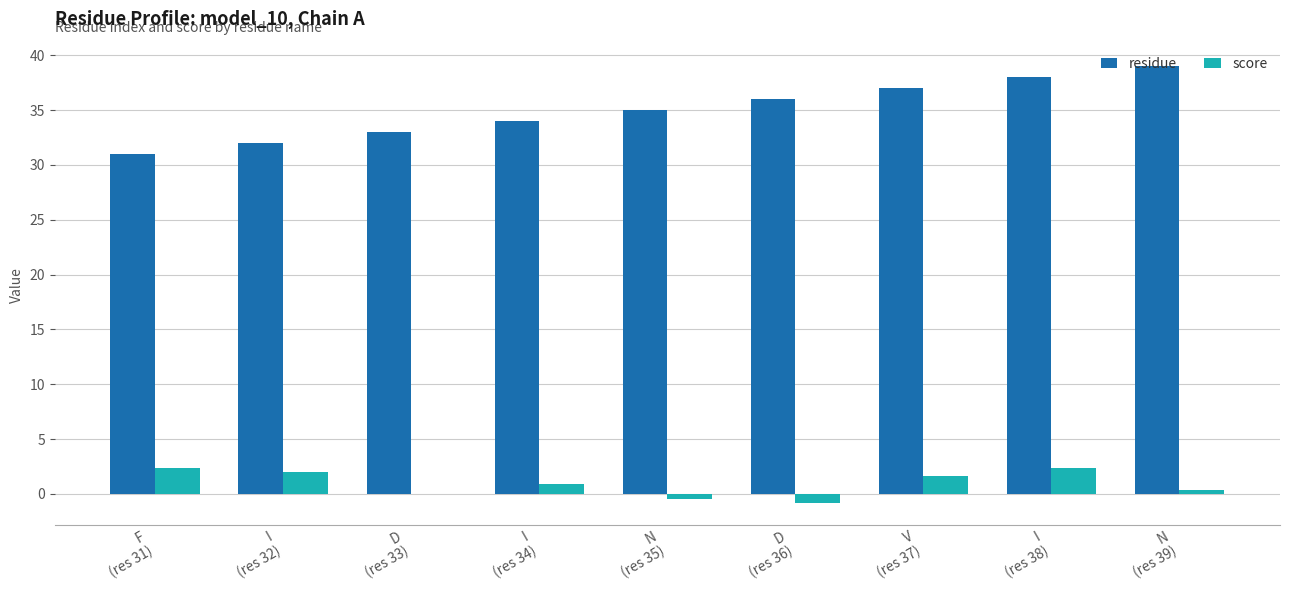

What is the sum of the residue values at D
(res 36) and V
(res 37)?

73.0